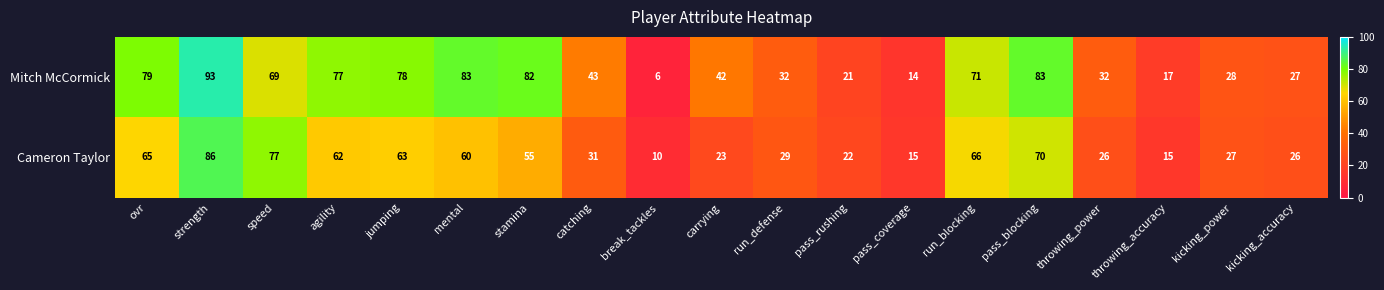

At how many categories does at least one series exceed 90?

1